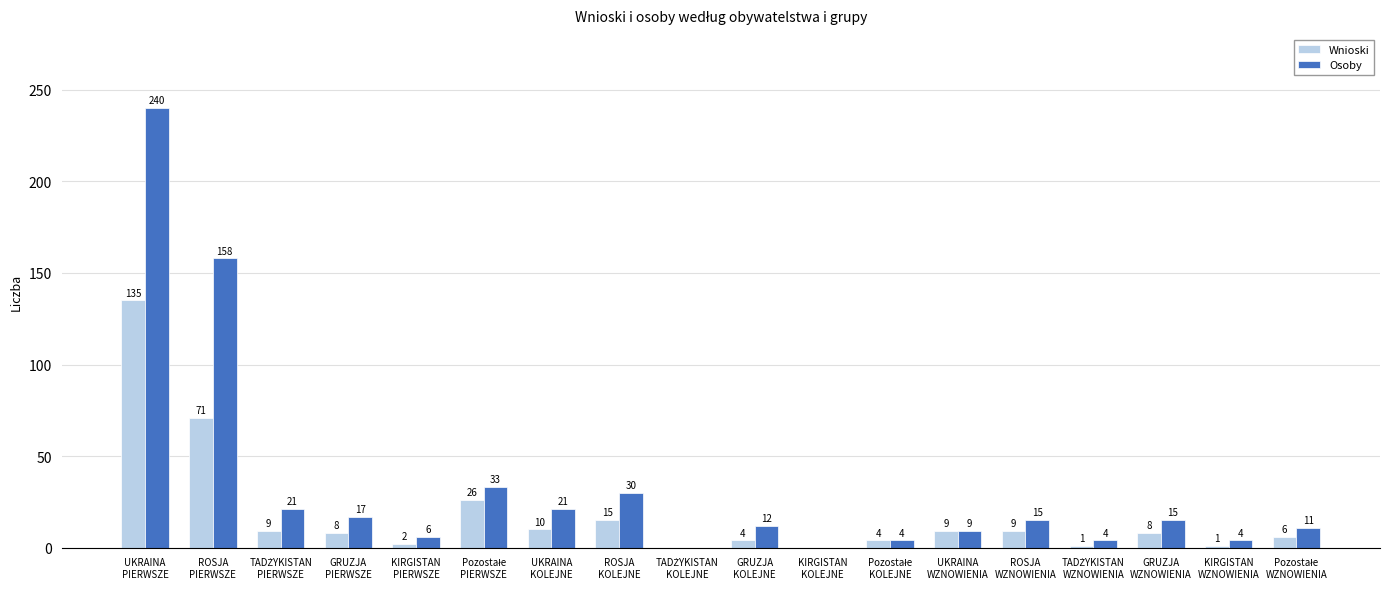

Which series has the largest total across all categories?

Osoby